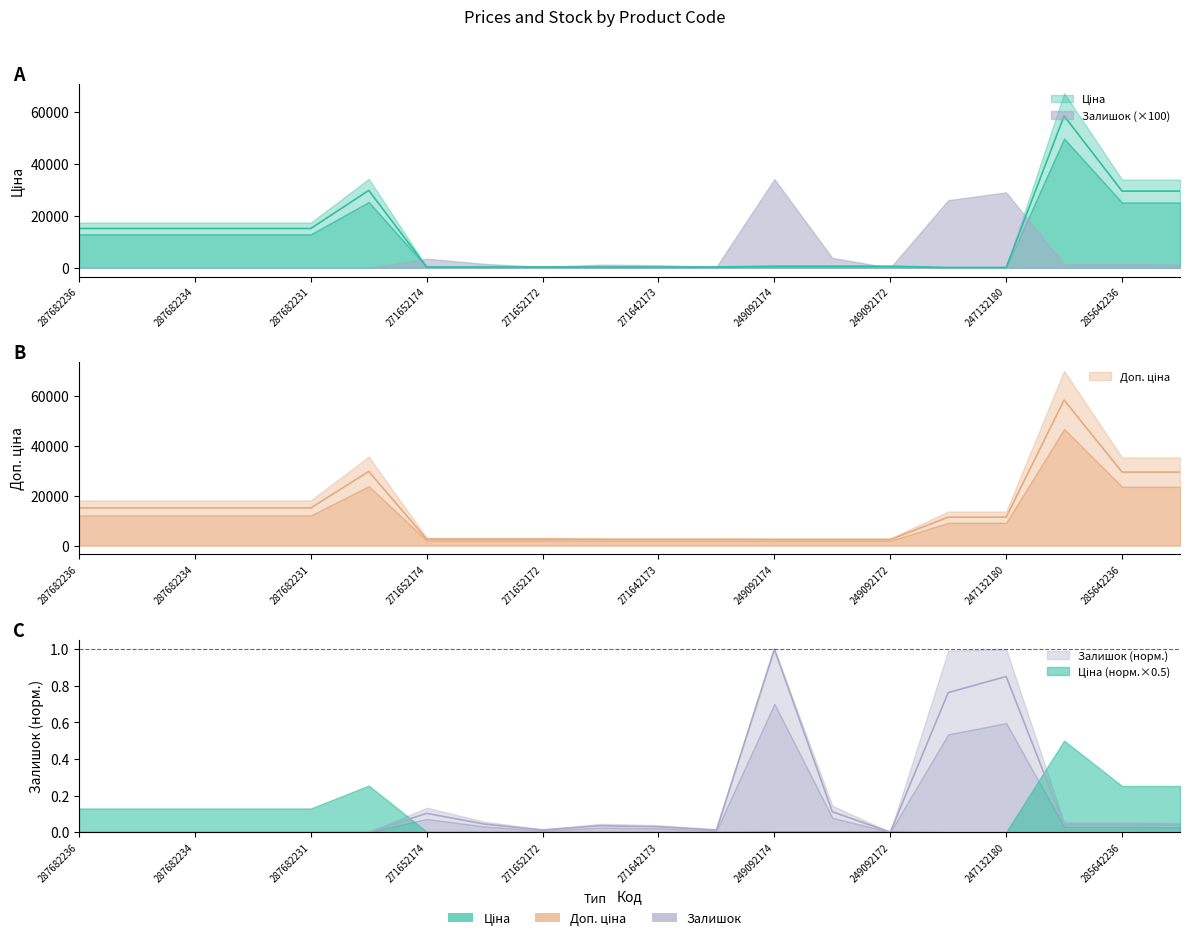

At 287682235, list the series in order from largest to smallest.

Ціна, Доп. ціна, Залишок